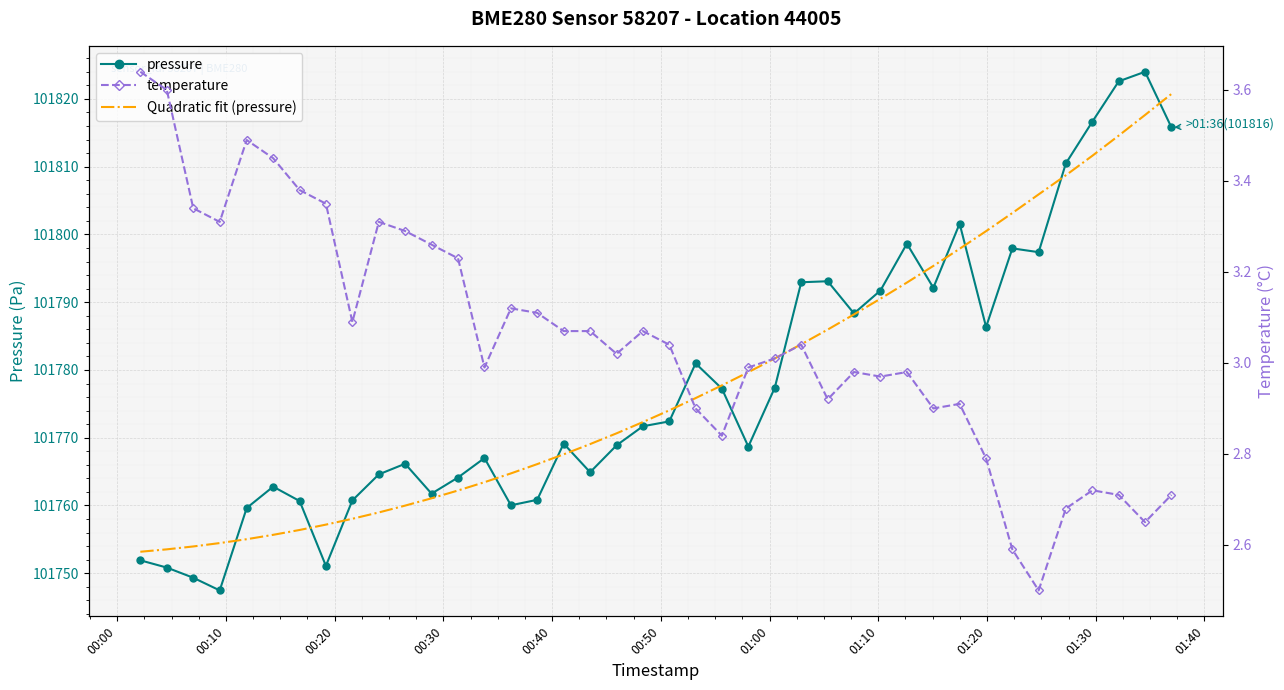

What is the difference between the maximum and minimum values in the pressure series?

76.5